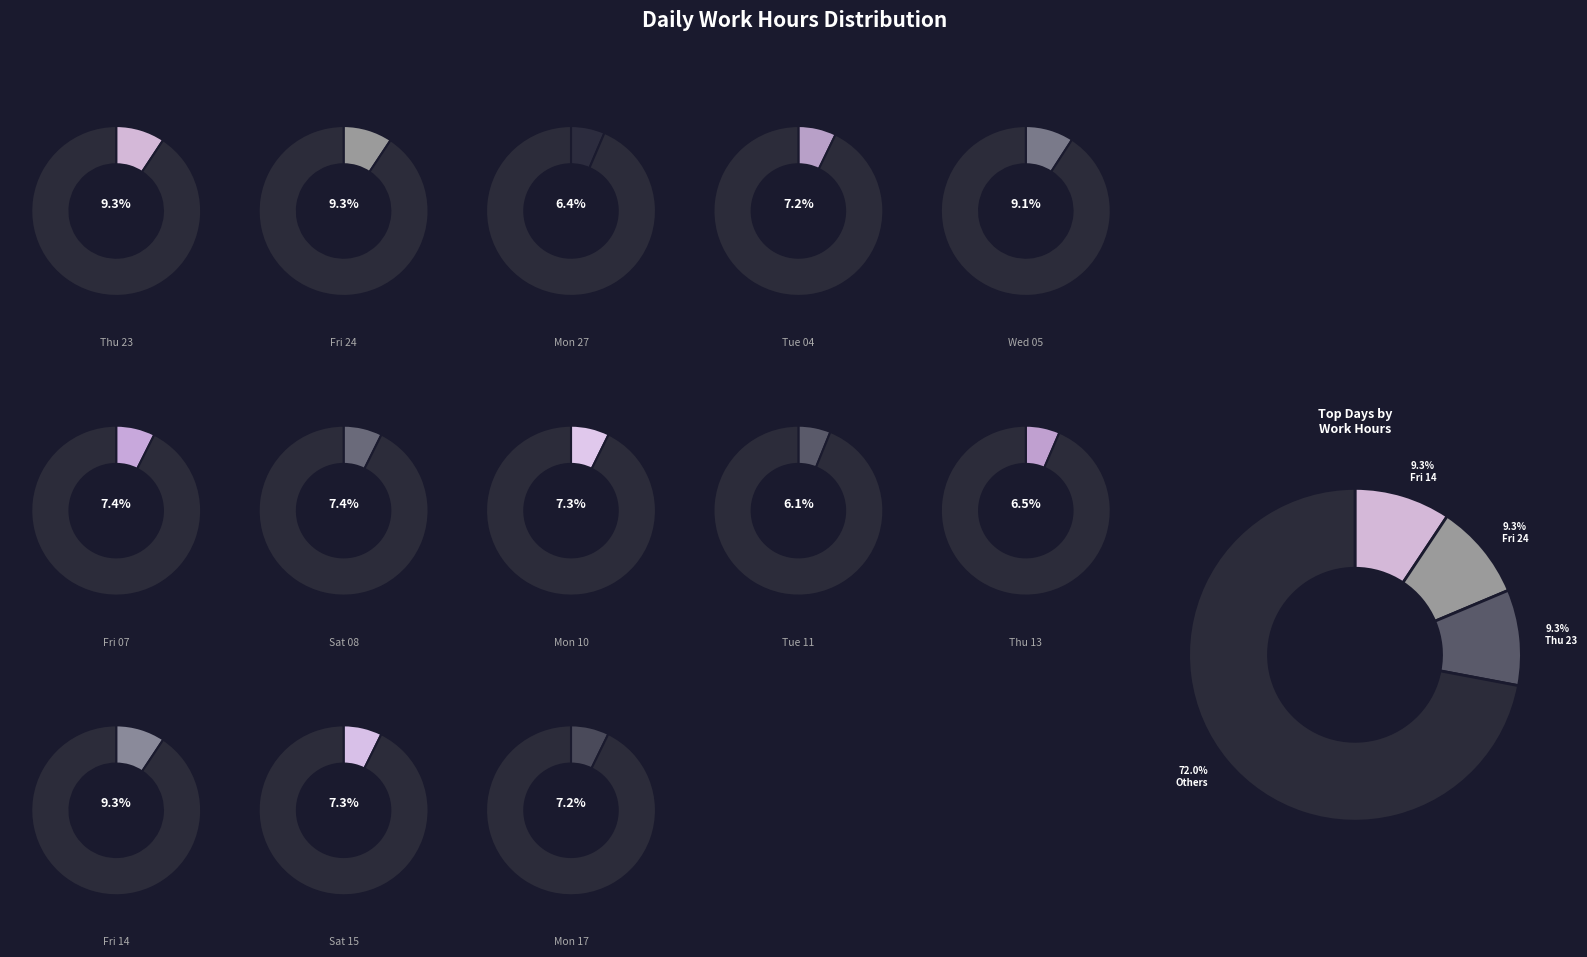

Rank the categories by value from lowest to highest.

Tue 11, Mon 27, Thu 13, Tue 04, Mon 17, Mon 10, Sat 15, Sat 08, Fri 07, Wed 05, Thu 23, Fri 24, Fri 14